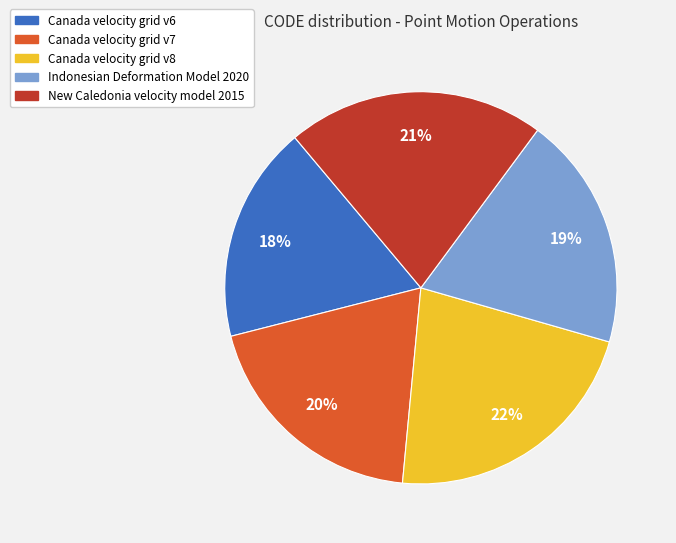

What is the smallest slice in the pie chart?

Canada velocity grid v6